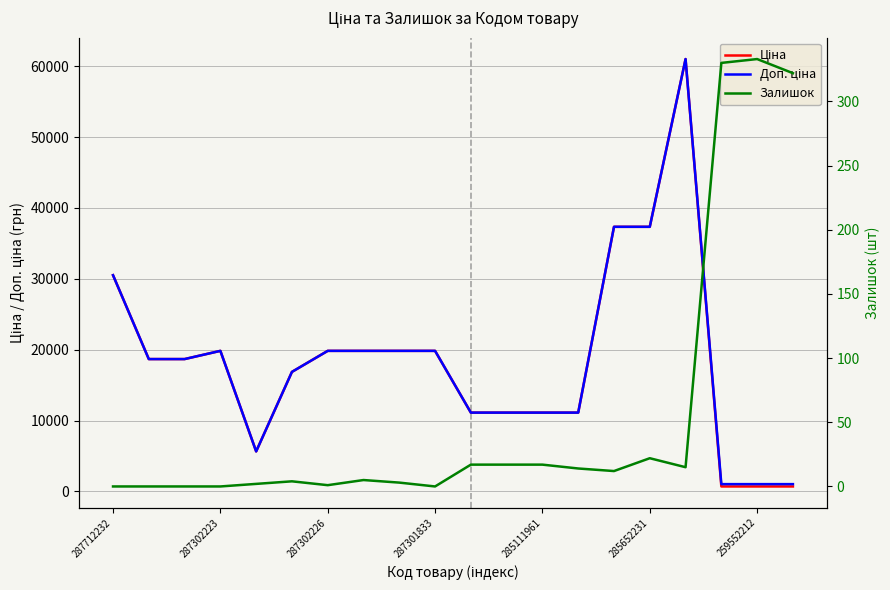

Between 7 and 11, which is larger?

7